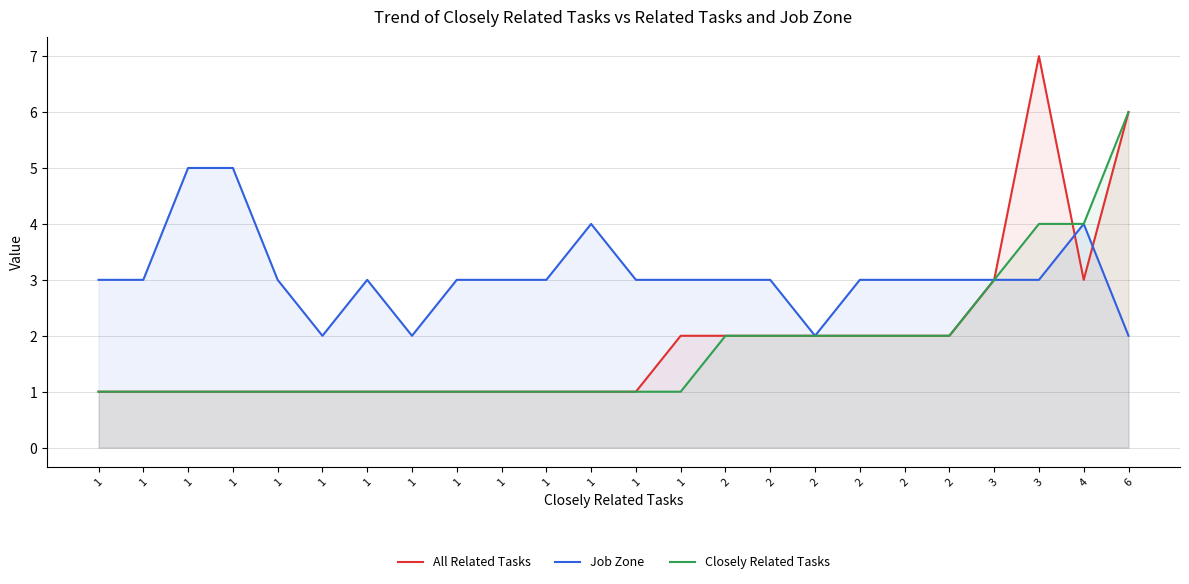

At which label does All Related Tasks reach its peak?

3